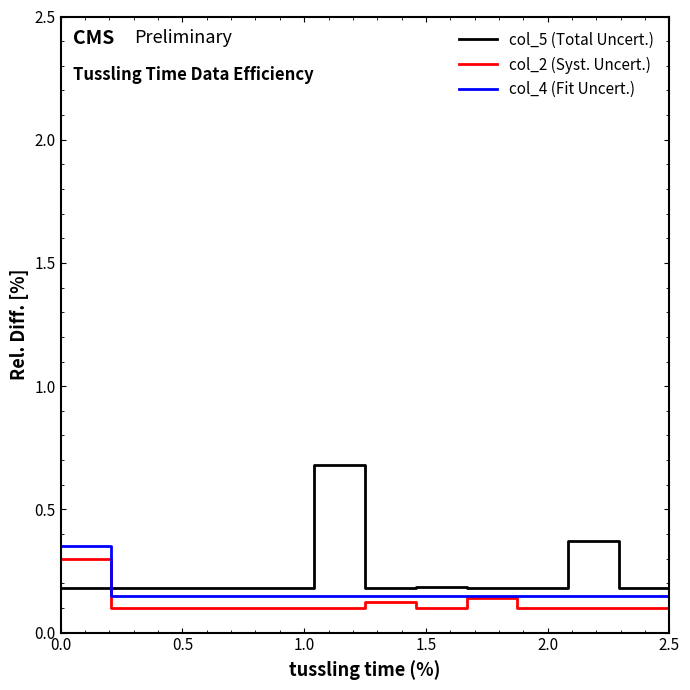

What is the maximum value shown in the chart?

0.7